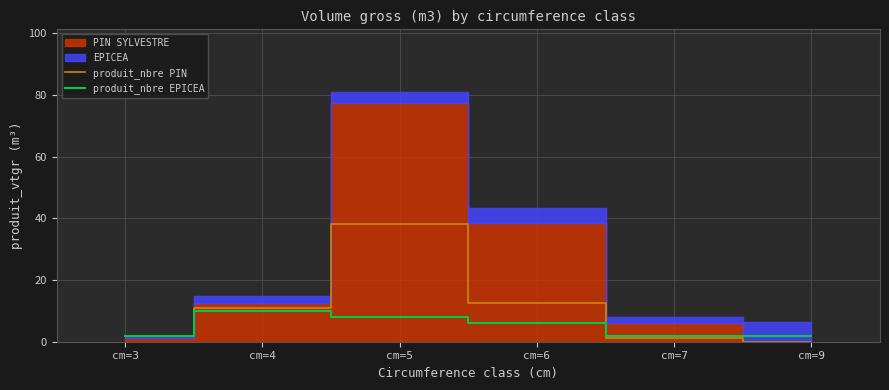

At which category is the sum across all series the highest?

cm=5